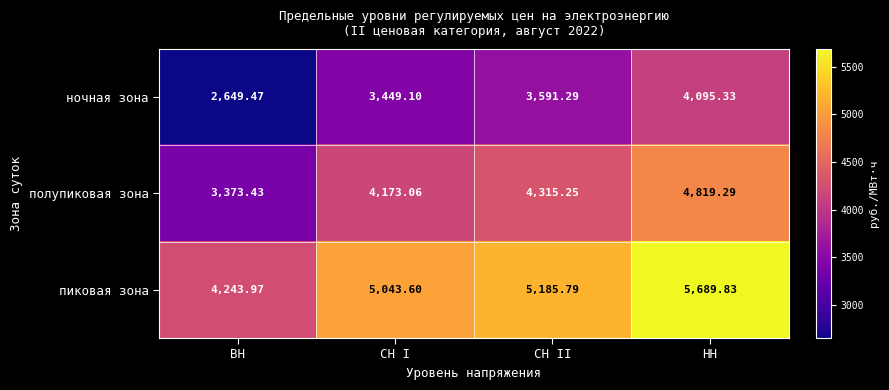

How many data points in пиковая зона are less than 5185?

2